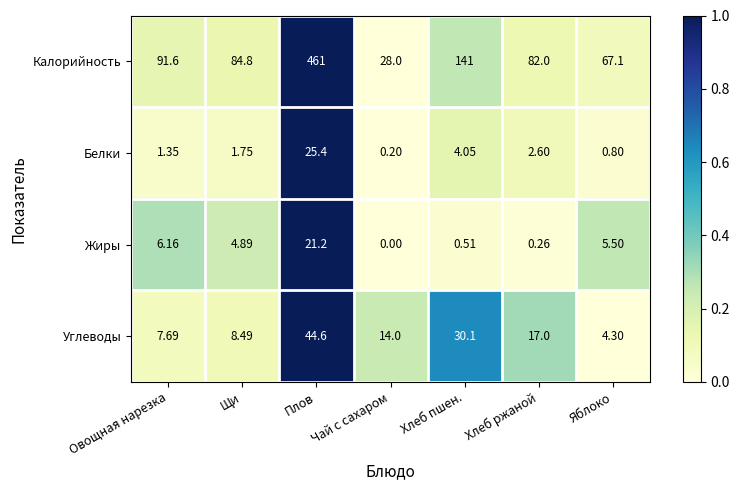

Count the number of data series in this chart.

4